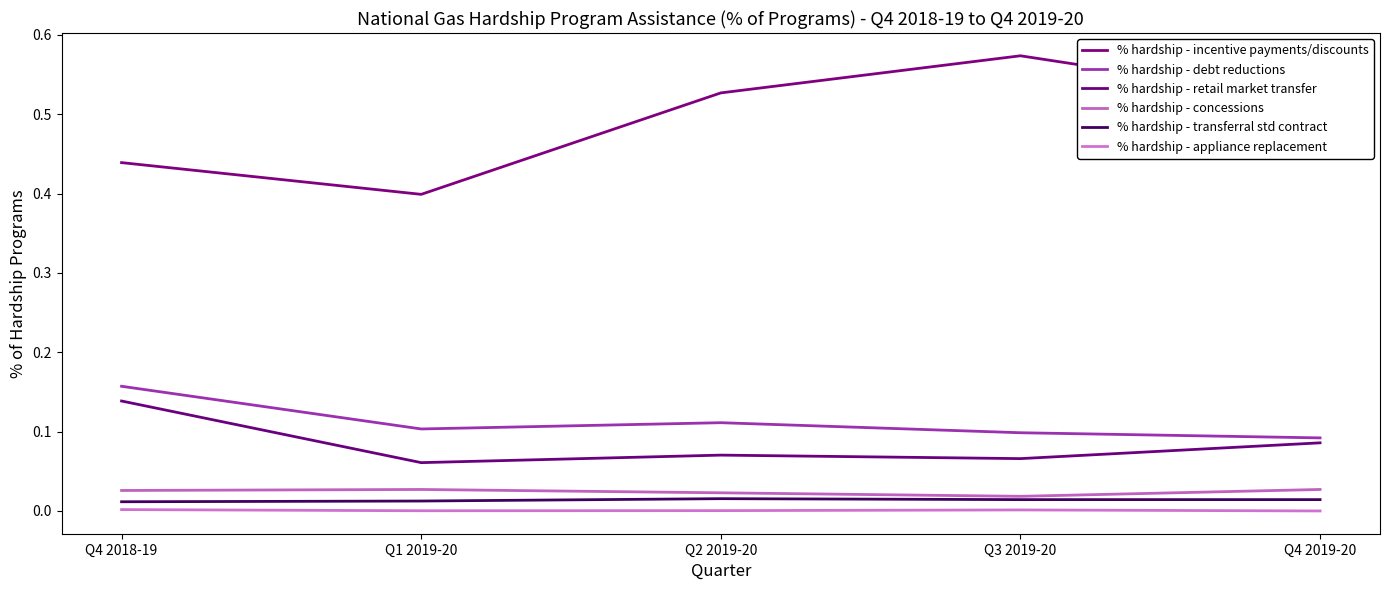

True or false: % hardship - appliance replacement and % hardship - retail market transfer intersect in this chart.

False